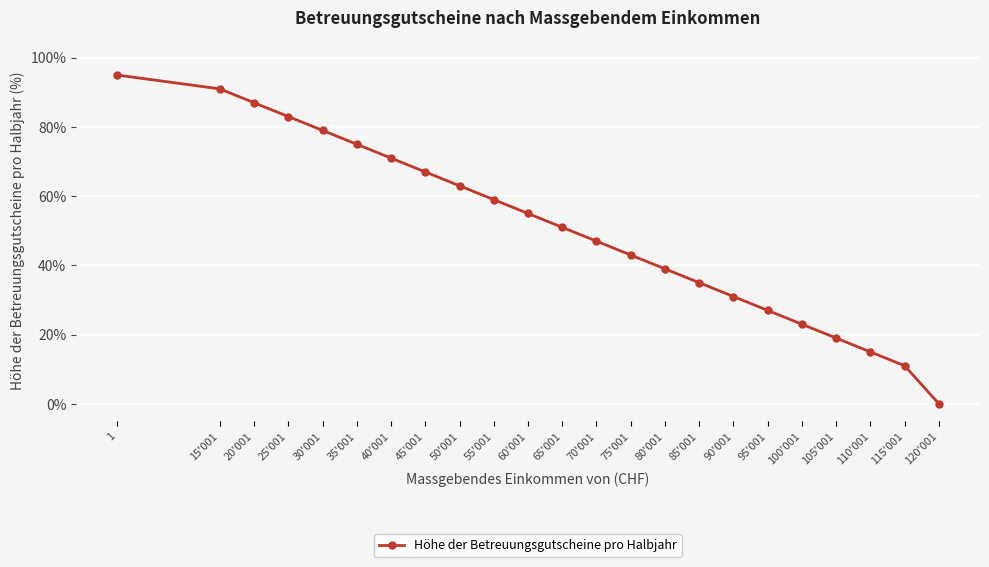

What is the change in value from 105'001 to 120'001?

-19